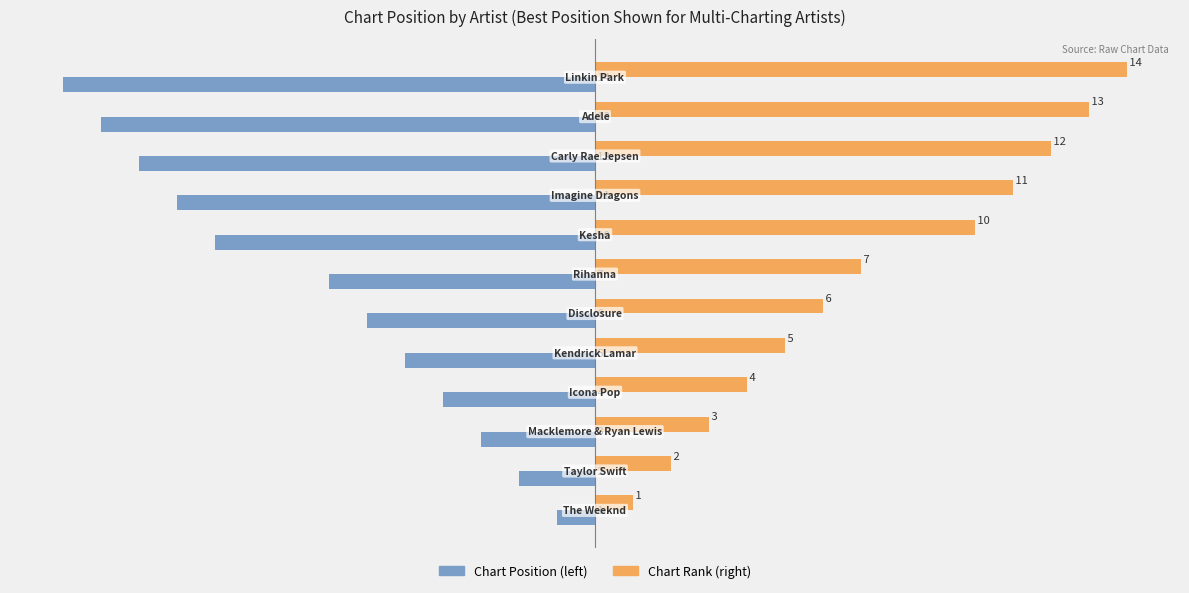

What is the smallest value displayed?

-14